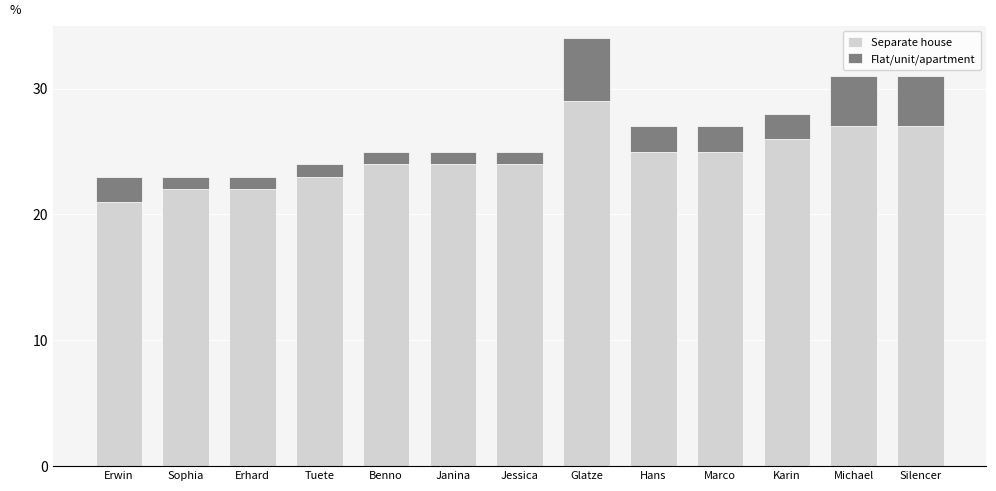

Reading right to left, transcribe the values for Separate house.

27	27	26	25	25	29	24	24	24	23	22	22	21